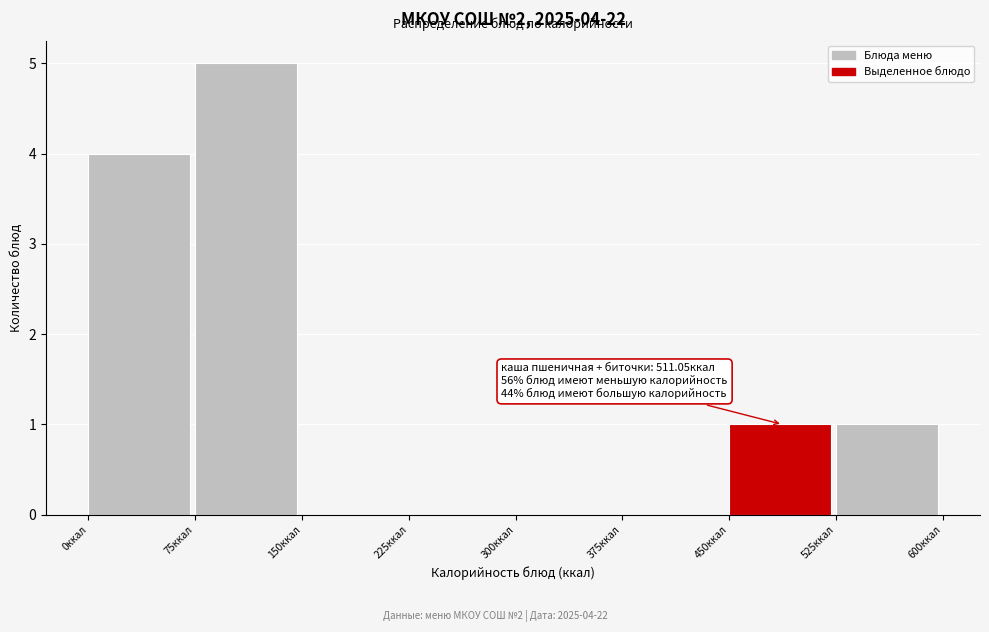

Which range on the x-axis has the tallest bar?

75 to 150